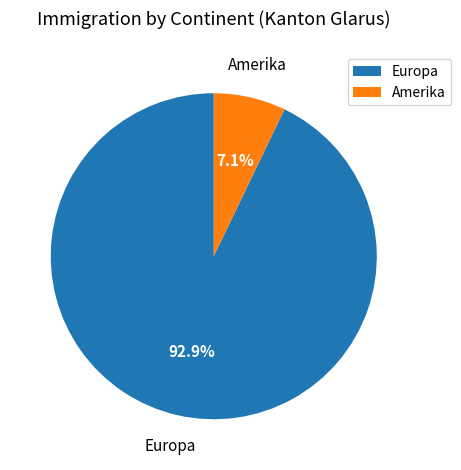

Which has a higher value, Amerika or Europa?

Europa